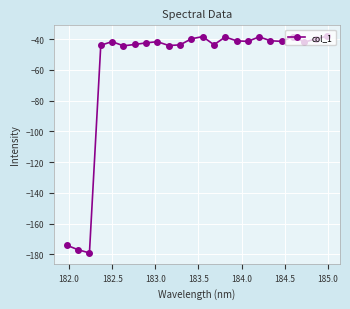

What is the maximum value shown in the chart?

-38.0